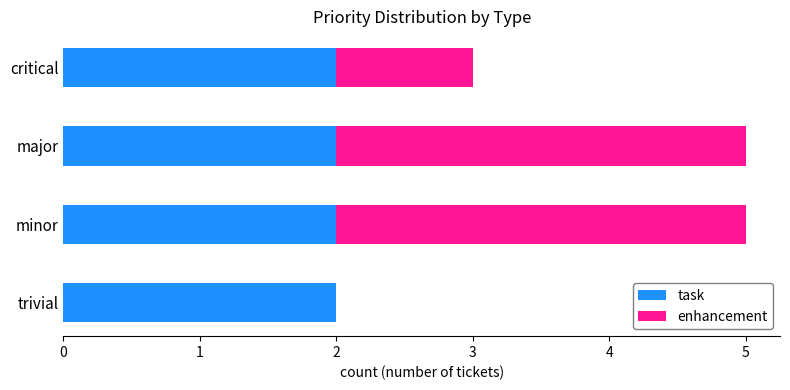

What is the total value across all series at critical?

3